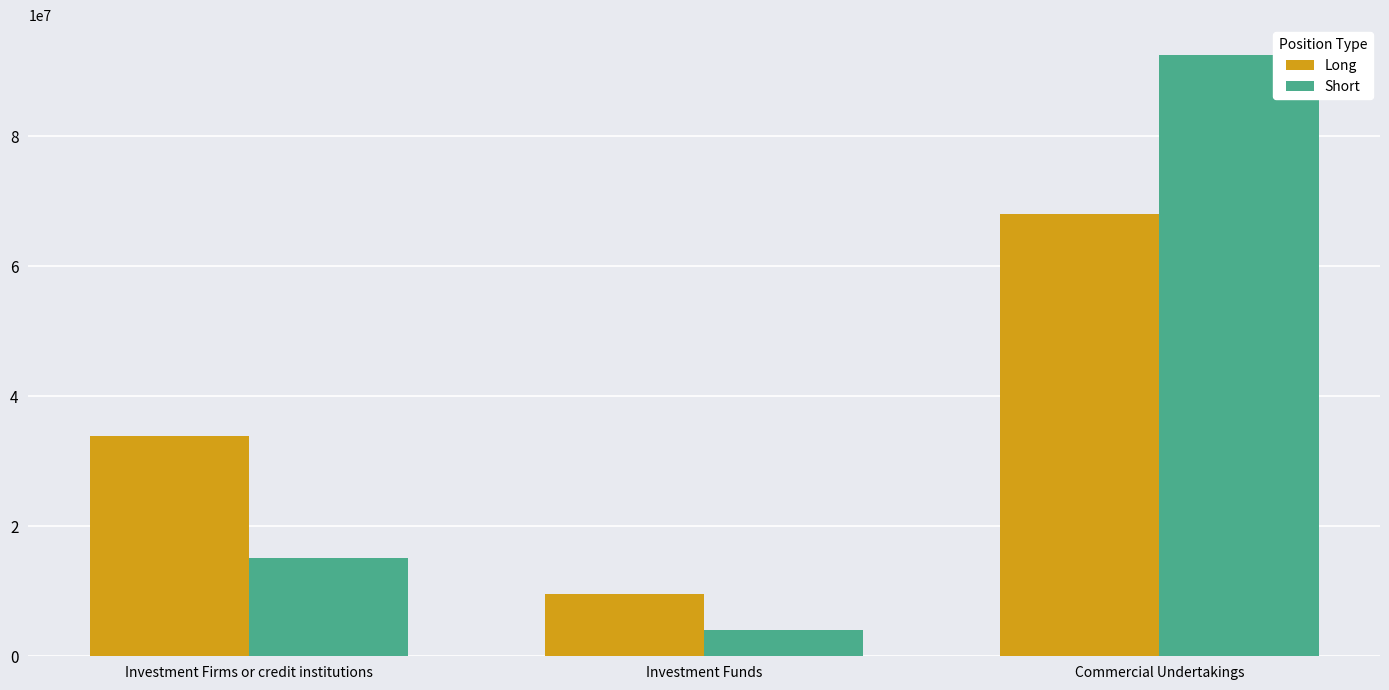

What position from the left is Investment Firms or credit institutions?

1